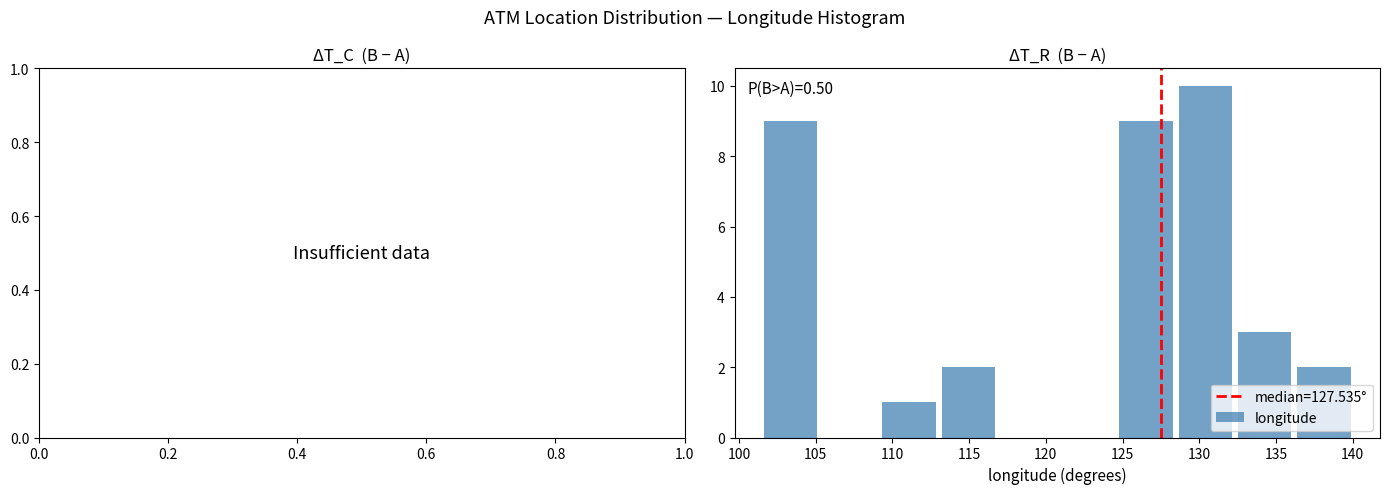

Over which range of the x-axis is the bar tallest?

128.5 to 132.5